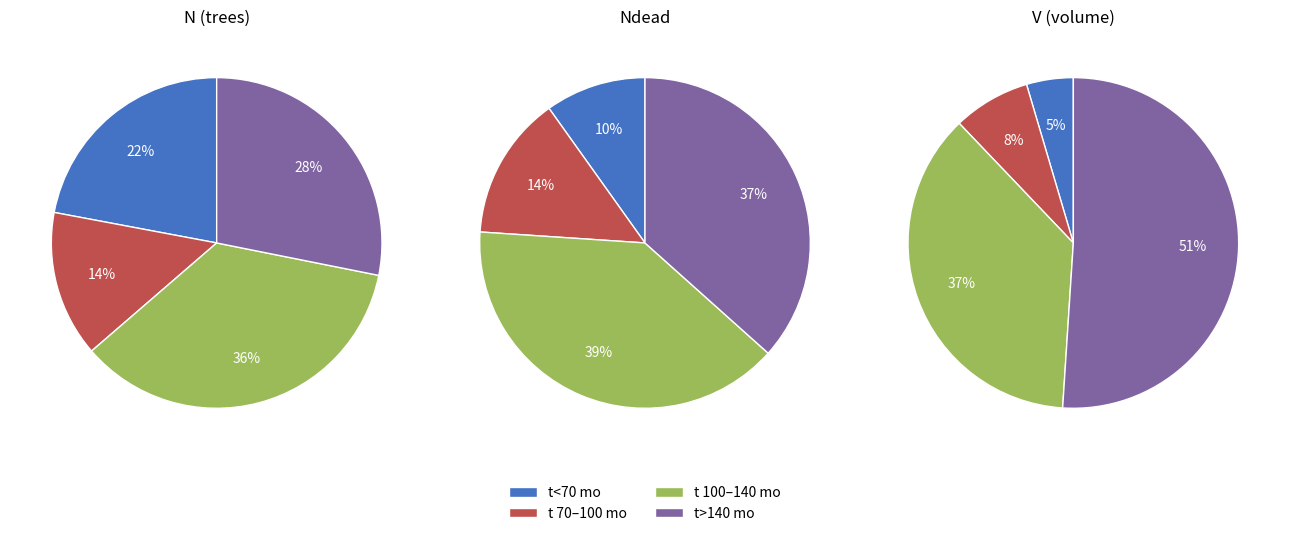

Is there a majority slice in this chart?

No